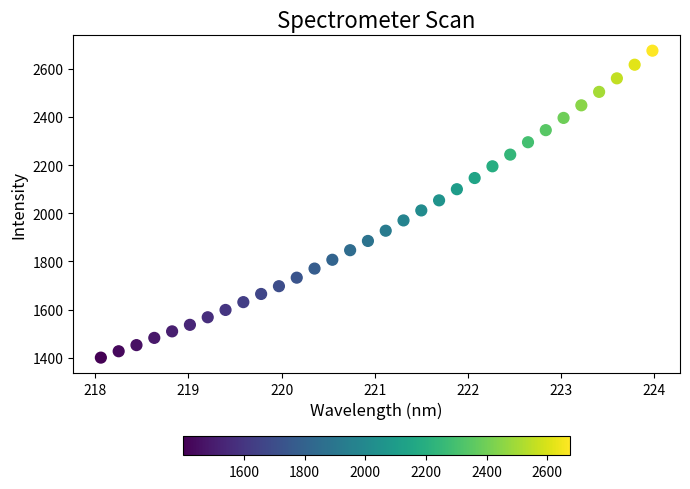

What is the range of X values (max minus min)?

5.9